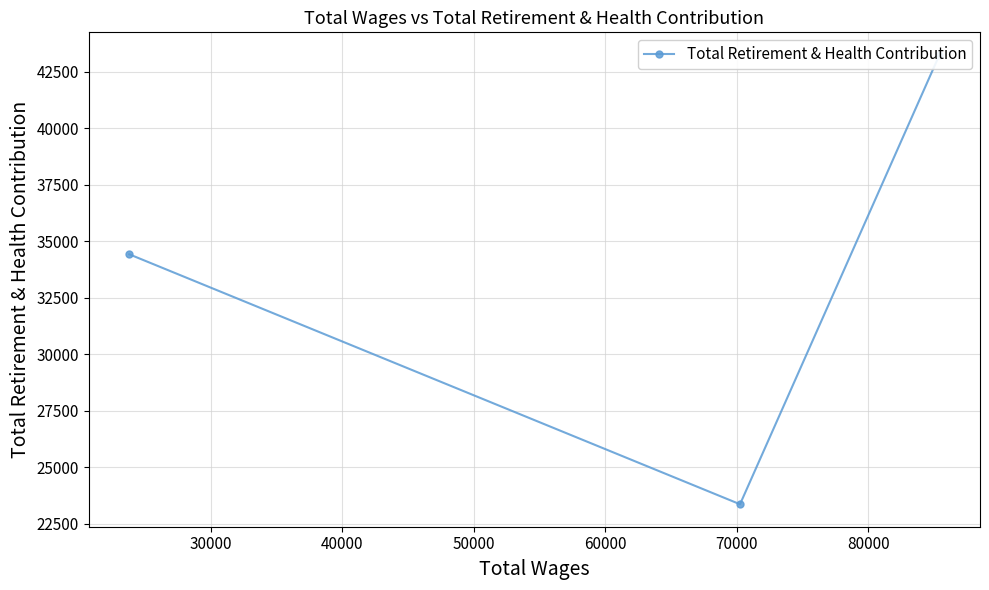

How many lines are shown in the chart?

1